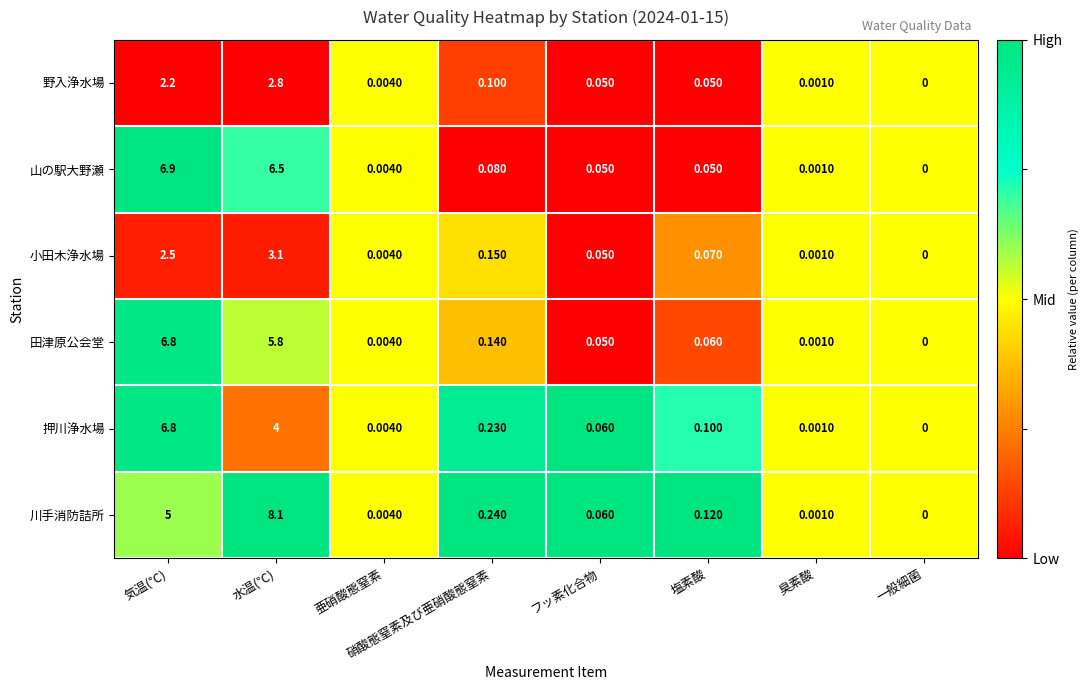

At which label does 田津原公会堂 reach its minimum?

一般細菌